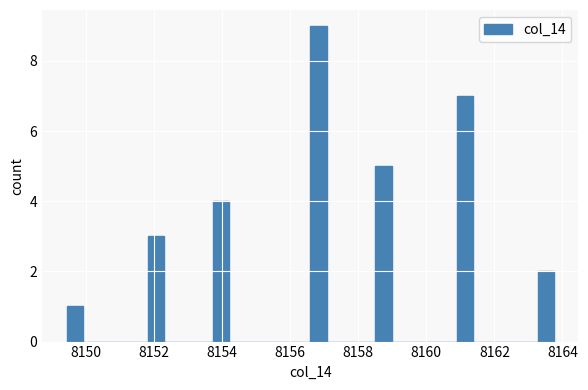

Around what value on the x-axis is the tallest bar? Give the approximate position of its centre, as read against the axis.

8156.8